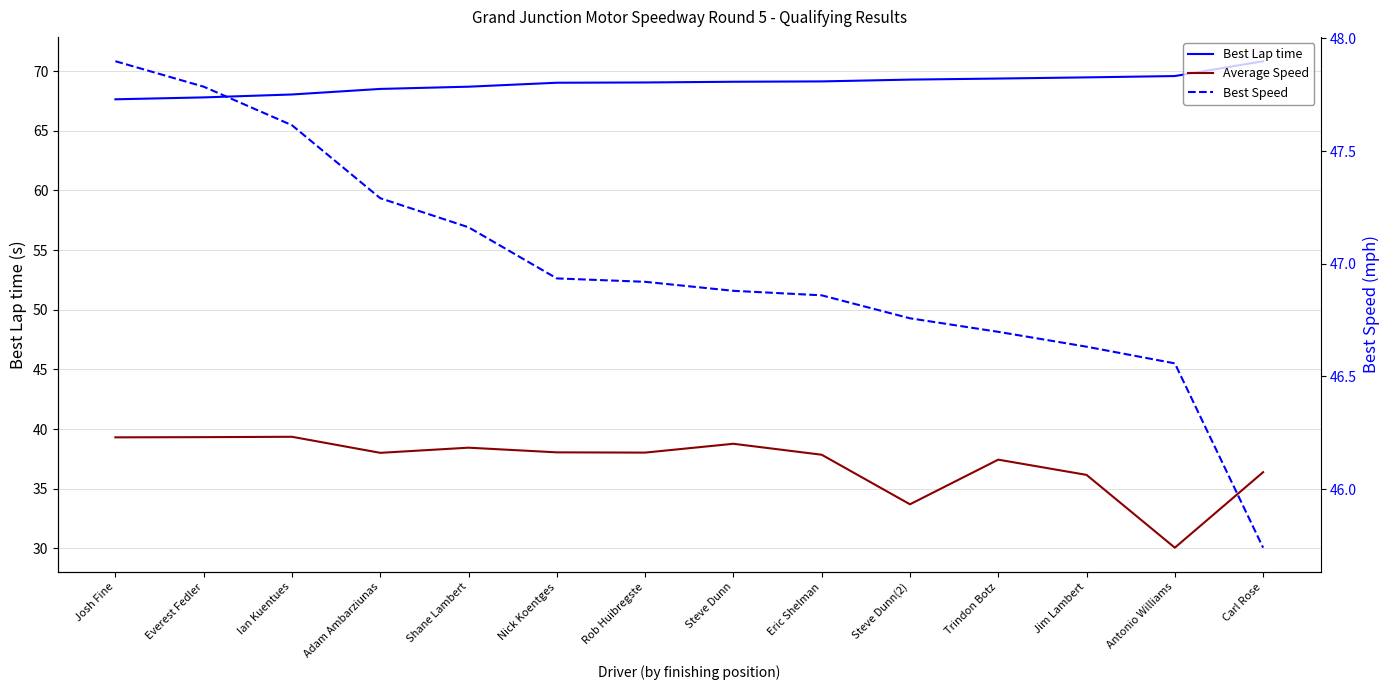

What is the value of the Best Lap time point at the 8th from the left?

69.1